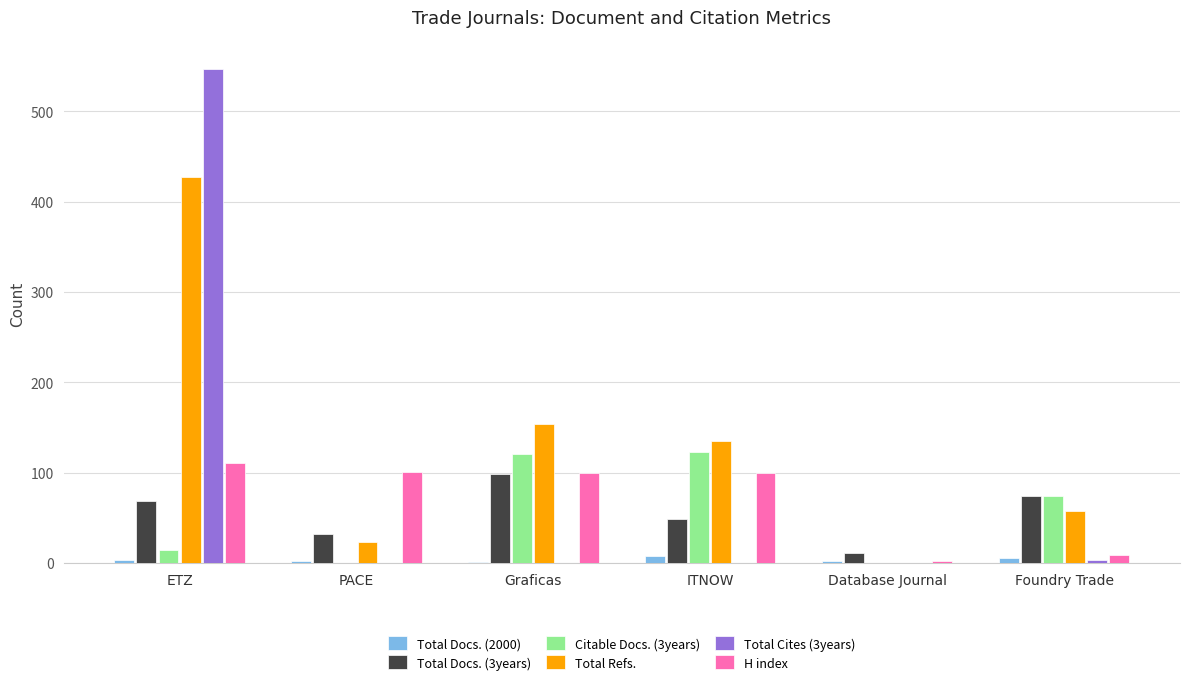

Where is Total Refs. nearest to the value 213?

Graficas